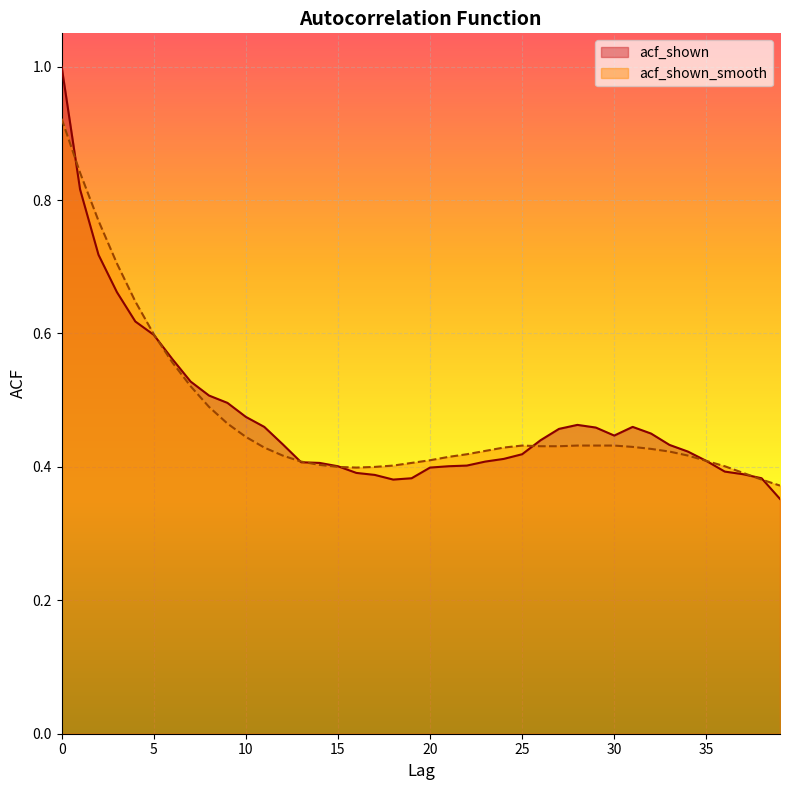

The value of acf_shown at 3 is 0.5. True or false?

False